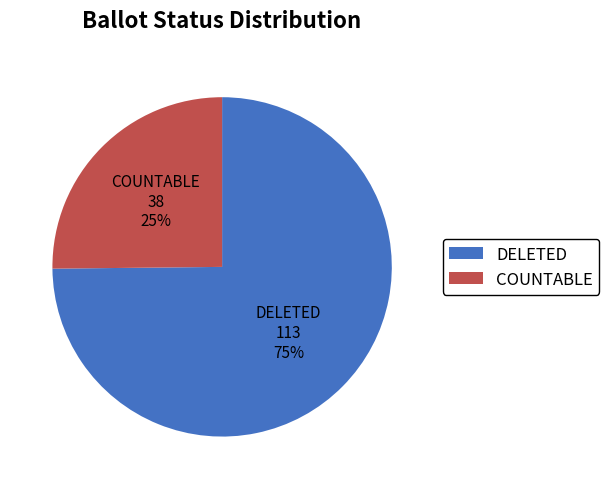

Approximately how many times larger is the value at DELETED compared to COUNTABLE?

3.0